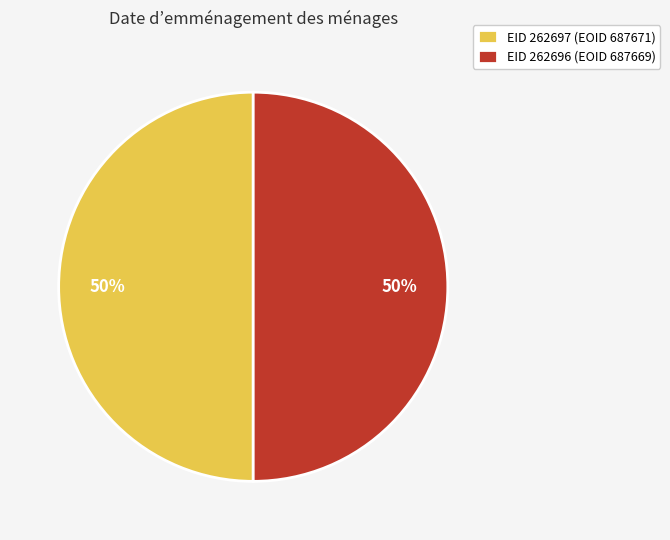

Combined, do EID 262697 (EOID 687671) and EID 262696 (EOID 687669) account for over 50%?

Yes